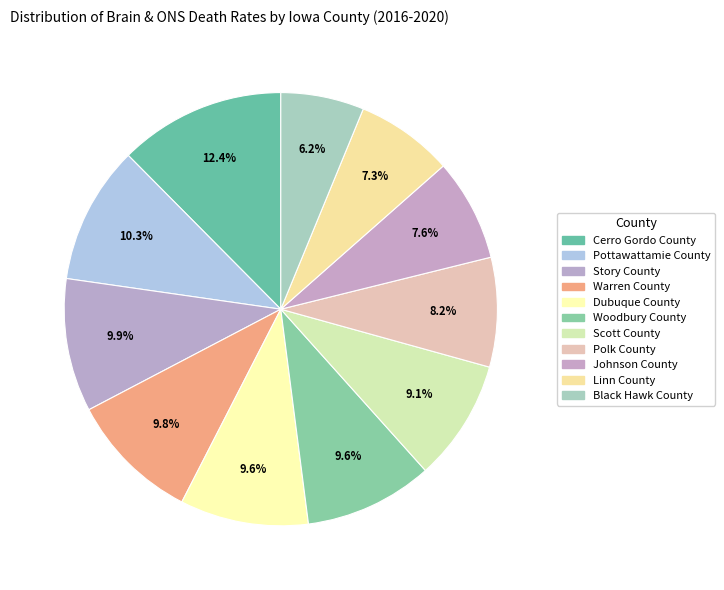

The Warren County slice represents 10% of the pie. True or false?

True